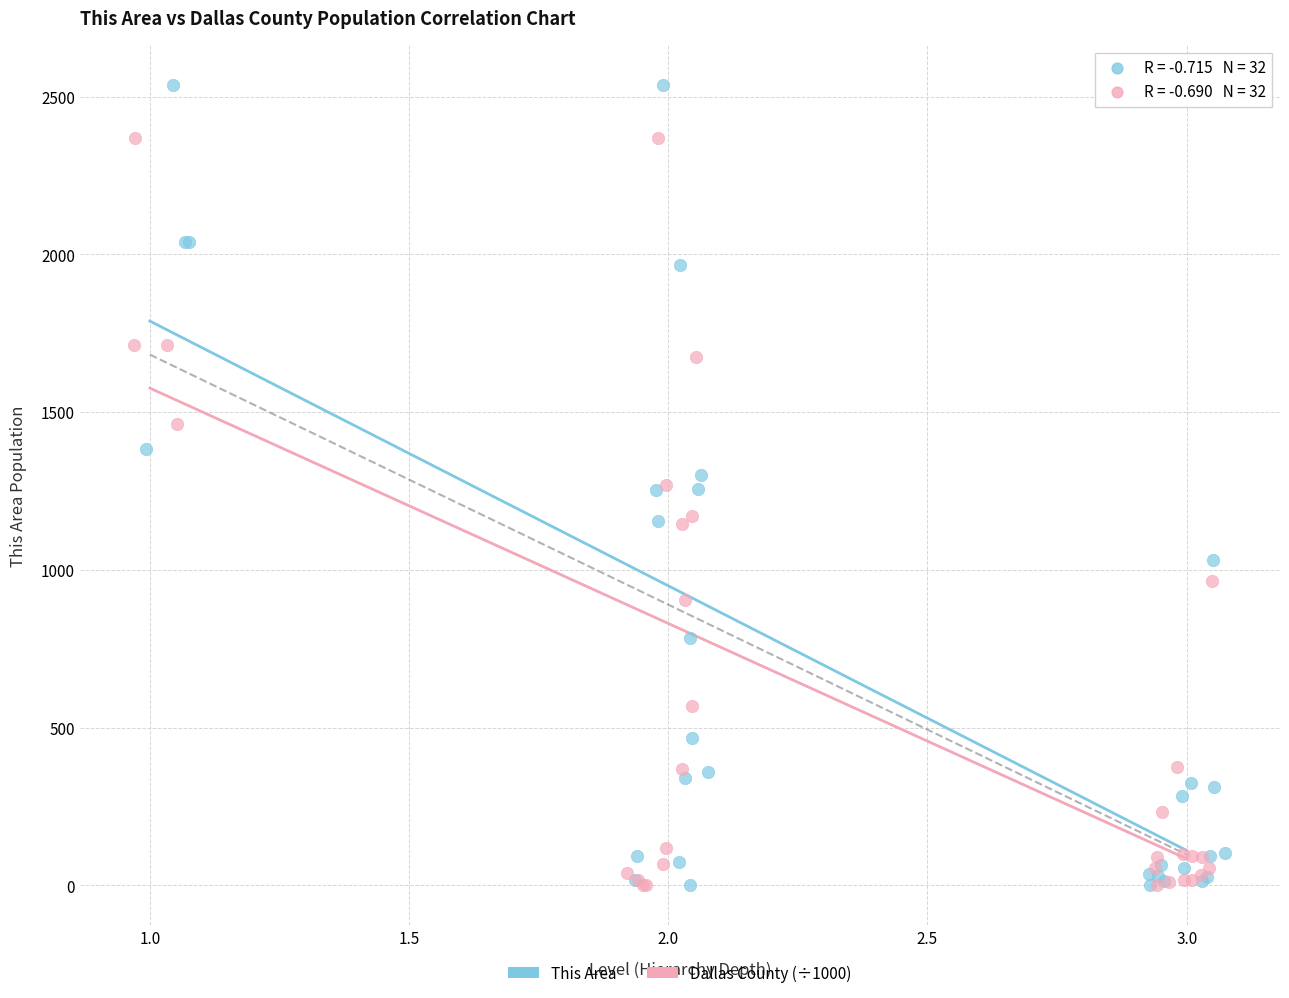

Which series reaches the maximum Y coordinate?

This Area